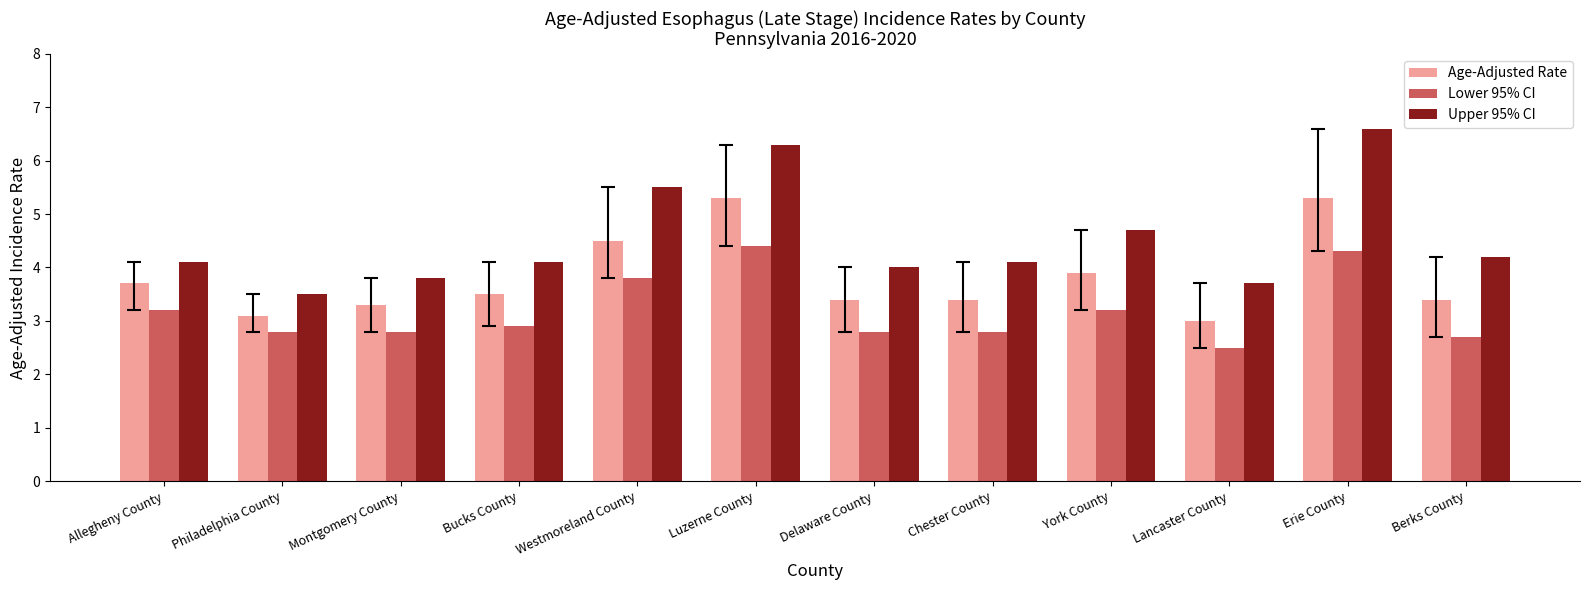

What is the label of the 2nd bar from the right?

Erie County